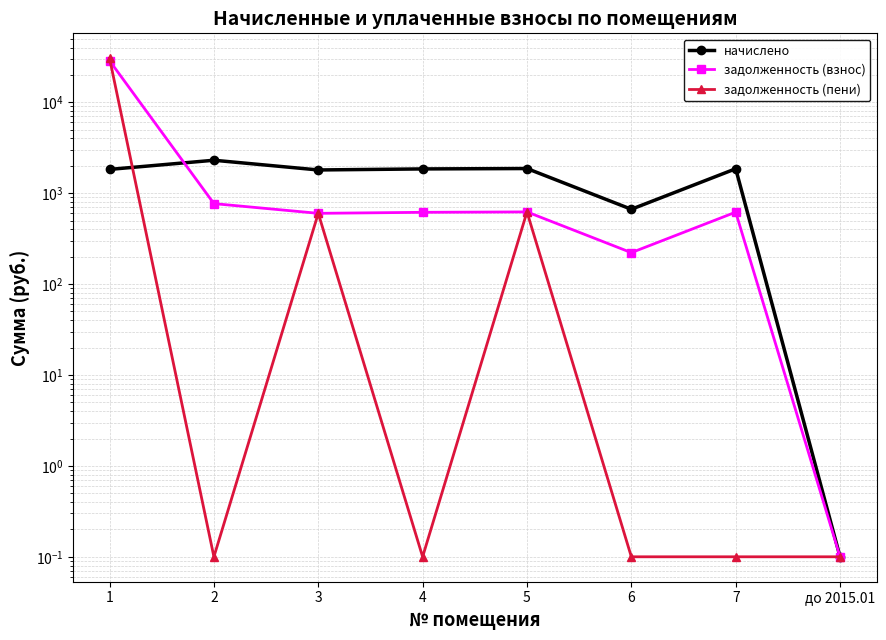

What is the difference between the second highest and minimum values in the задолженность (взнос) series?

767.3